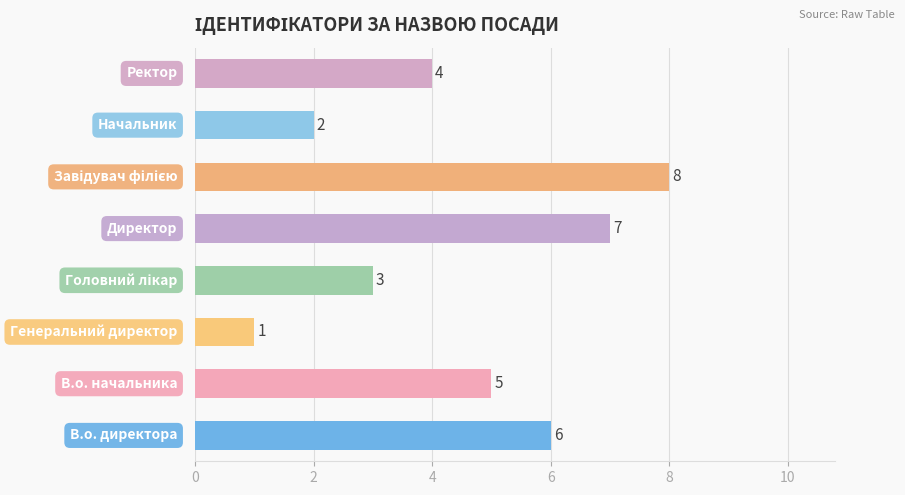

What is the maximum value shown in the chart?

8